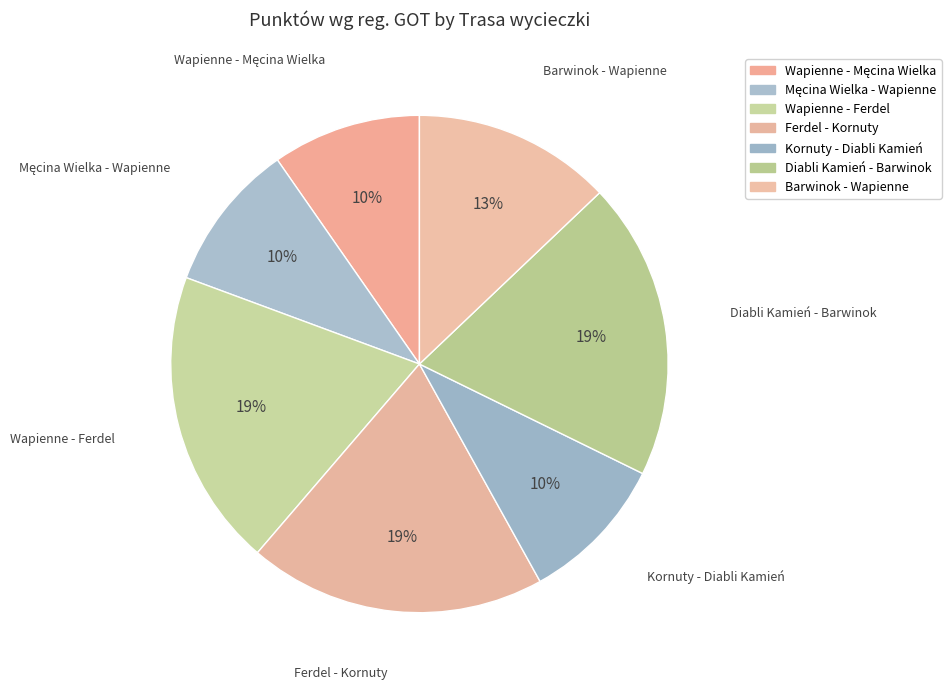

Which slice is the smallest?

Wapienne - Męcina Wielka